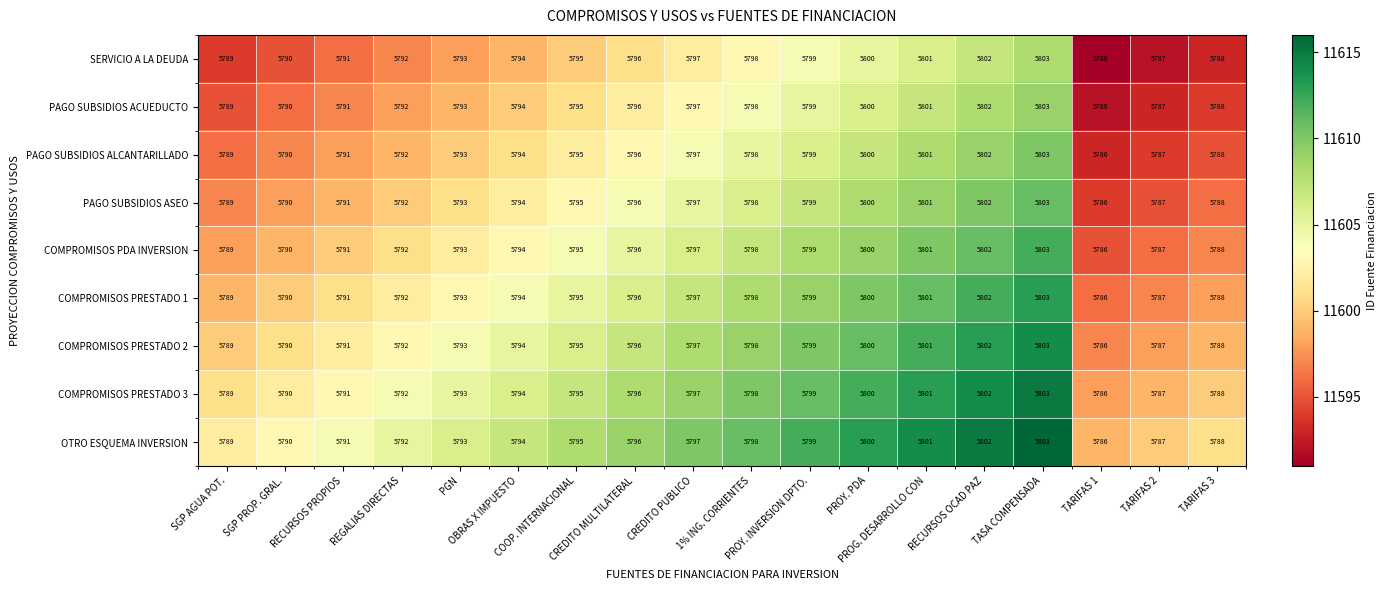

What is the minimum value shown in the chart?

5786